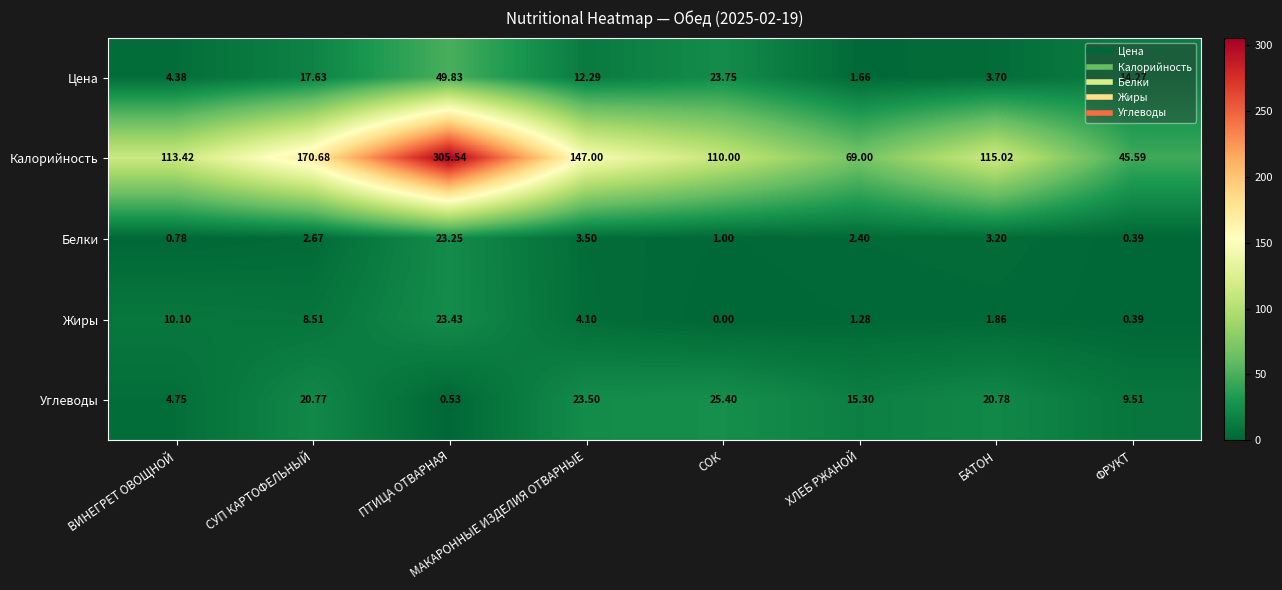

Which series has the largest range (max minus min)?

Калорийность